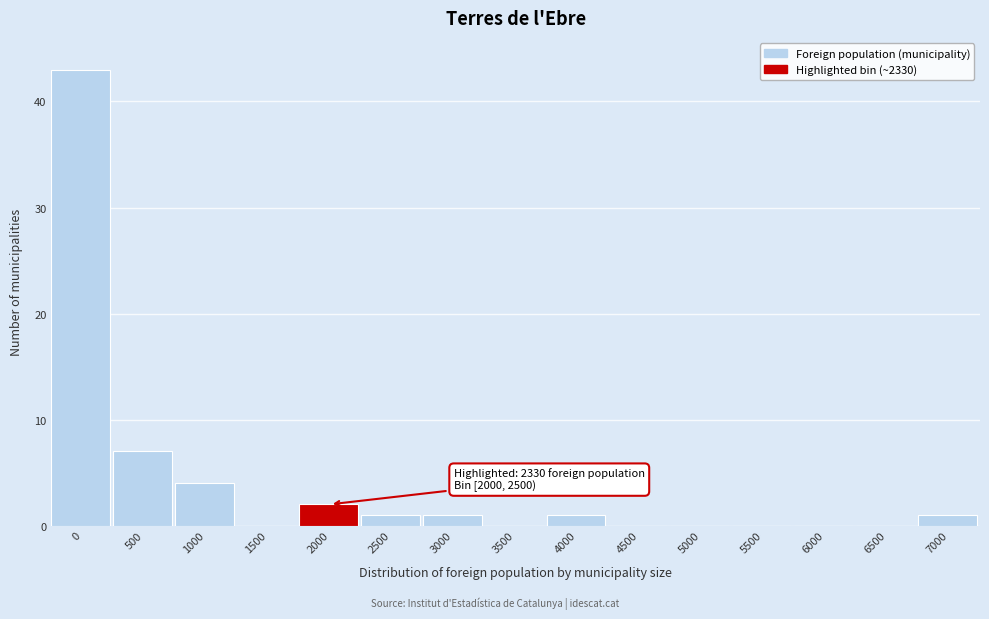

Reading left to right, extract all data points from this chart.

0=43	500=7	1000=4	1500=0	2000=2	2500=1	3000=1	3500=0	4000=1	4500=0	5000=0	5500=0	6000=0	6500=0	7000=1